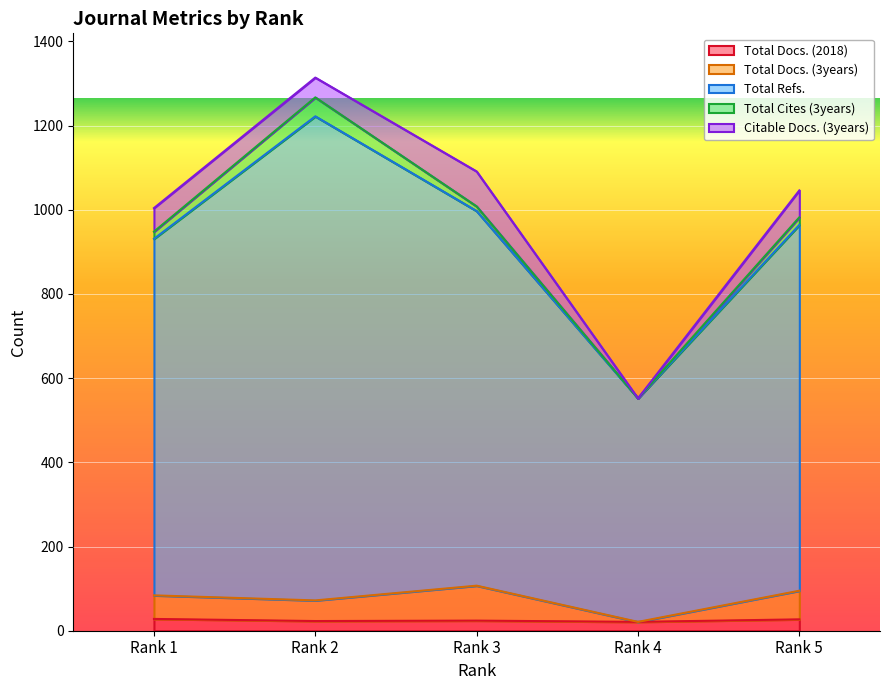

Is the value of Total Docs. (3years) at Rank 5 greater than the value of Total Docs. (2018) at Rank 1?

Yes